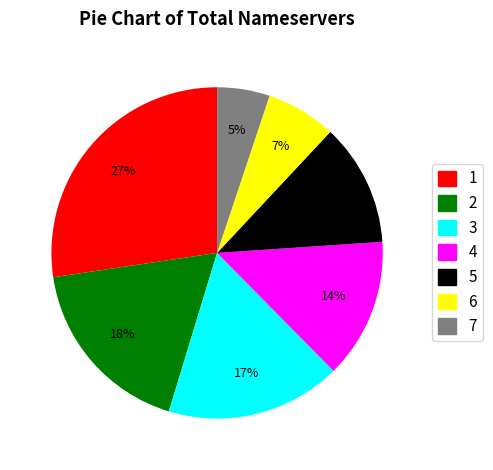

Does any single category account for the majority?

No